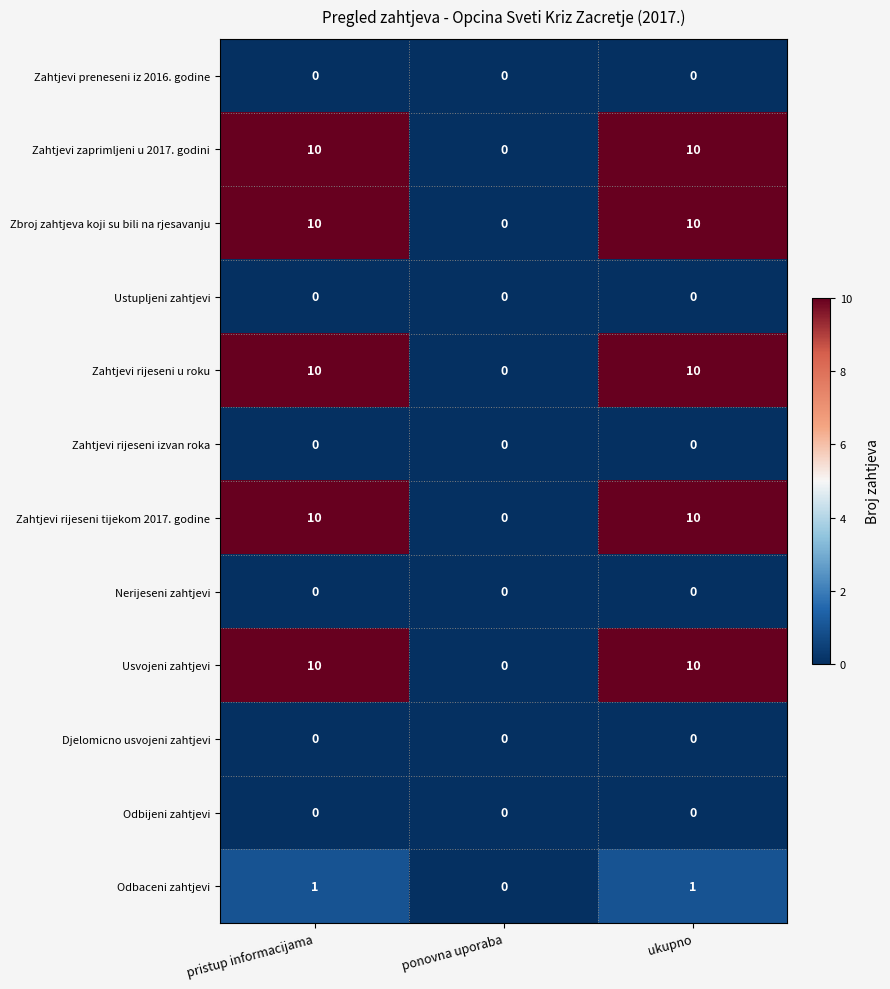

True or false: Zahtjevi zaprimljeni u 2017. godini has a value of 5 at pristup informacijama.

False